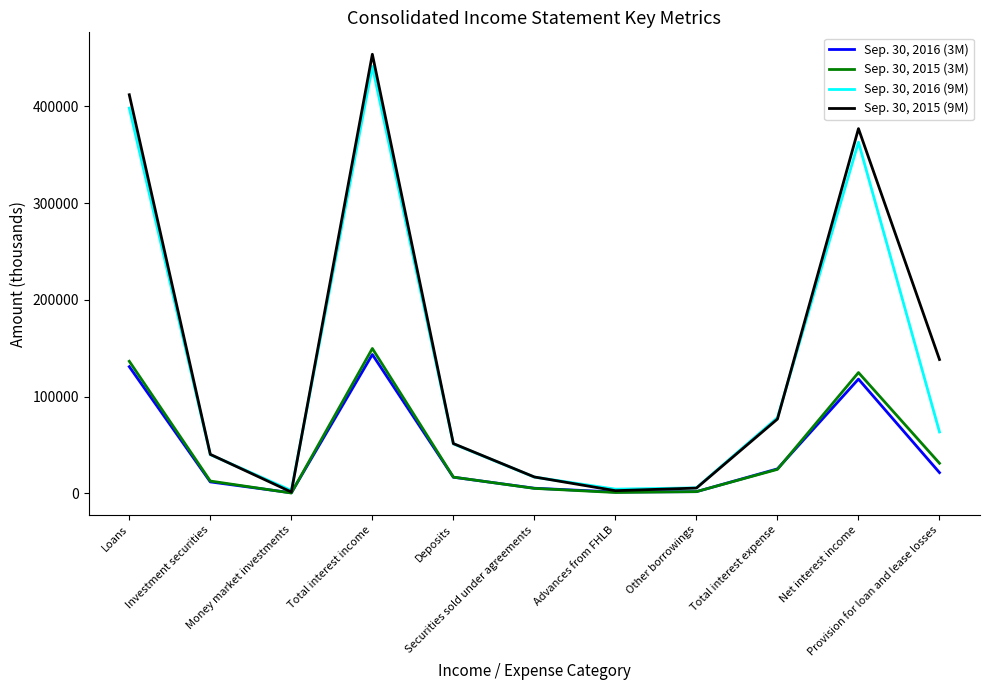

What are all the series names shown in the legend?

Sep. 30, 2016 (3M), Sep. 30, 2015 (3M), Sep. 30, 2016 (9M), Sep. 30, 2015 (9M)